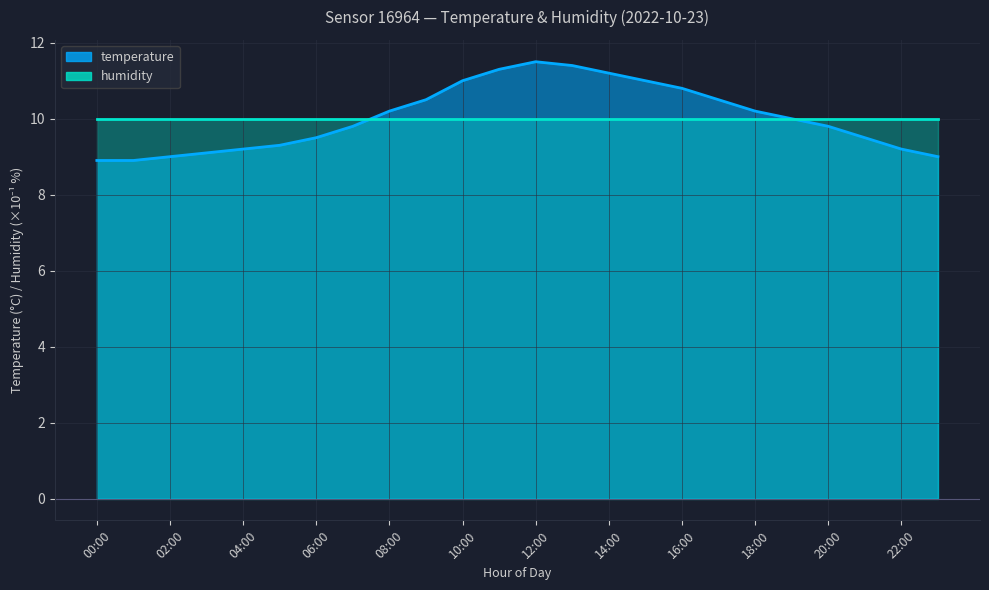

List the labels in order of value, smallest first.

00:00, 01:00, 02:00, 23:00, 03:00, 04:00, 22:00, 05:00, 06:00, 21:00, 07:00, 20:00, 19:00, 08:00, 18:00, 09:00, 17:00, 16:00, 10:00, 15:00, 14:00, 11:00, 13:00, 12:00